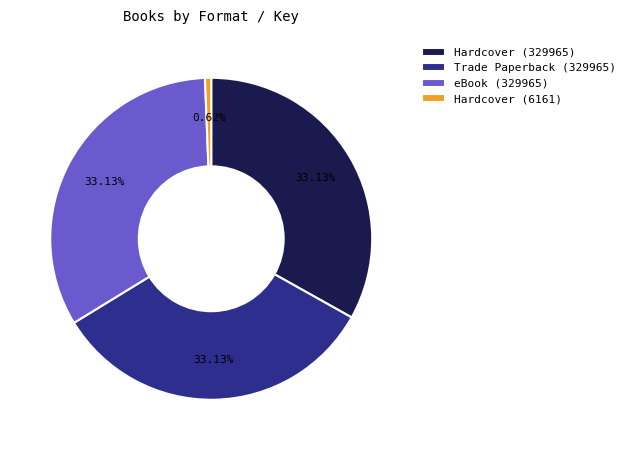

Combined, do eBook (329965) and Trade Paperback (329965) account for over 50%?

Yes